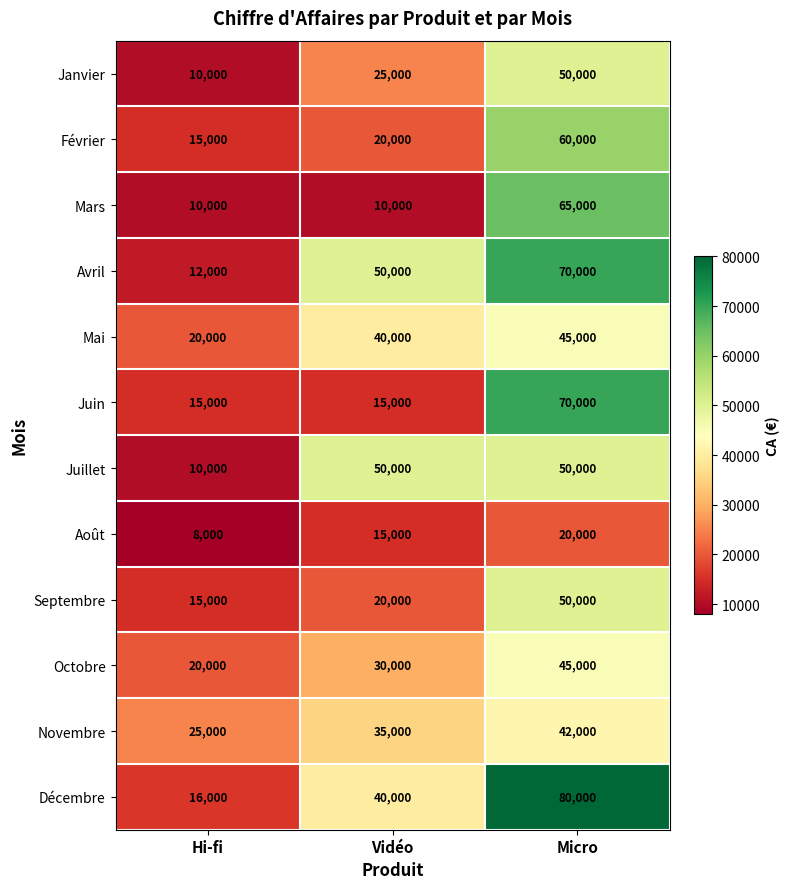

Count the number of data series in this chart.

12